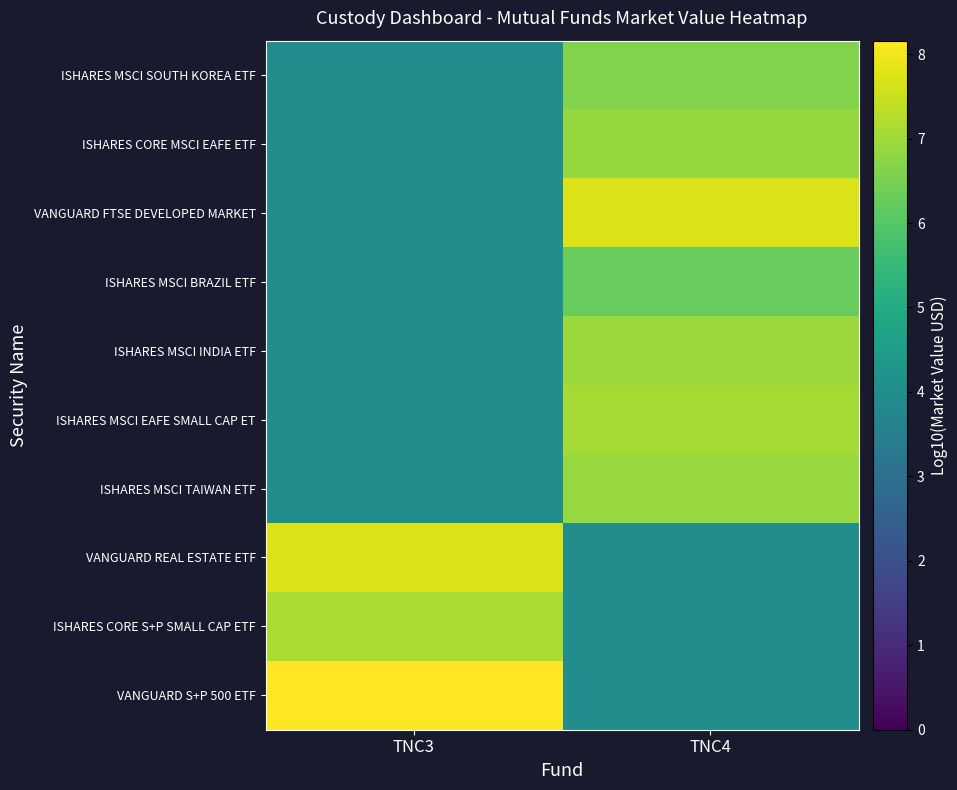

At which category is the sum across all series the highest?

TNC4